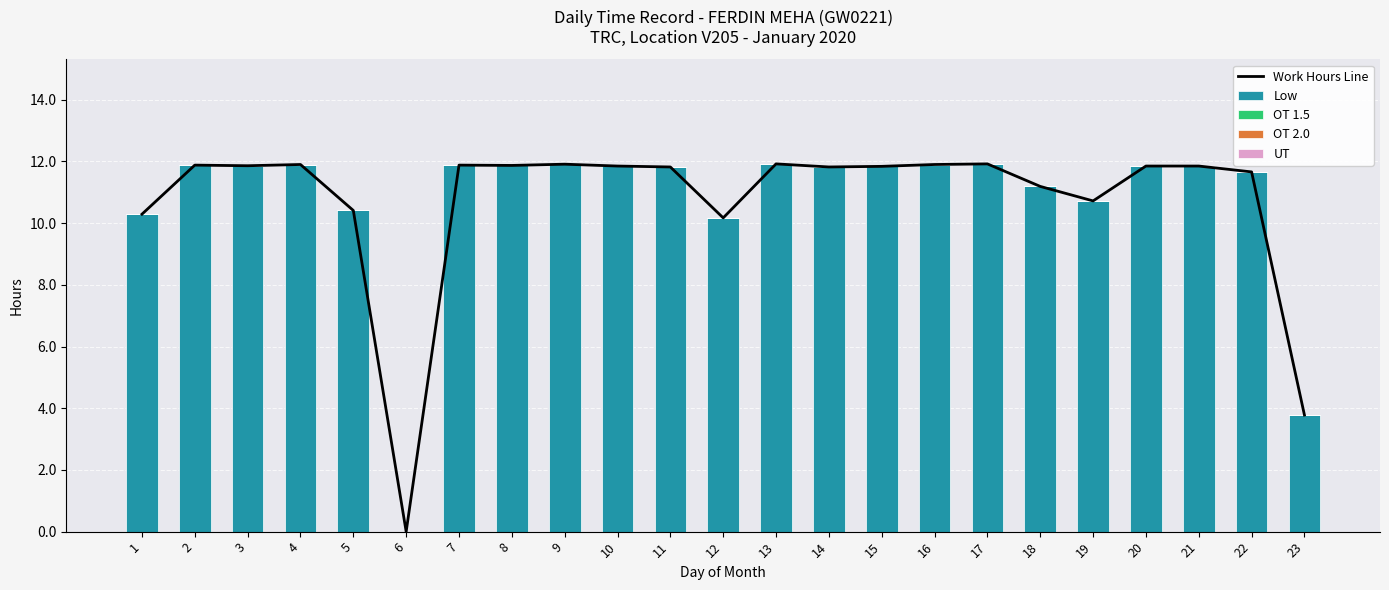

Between 11 and 16, which series saw the biggest shift?

Work Hours Line